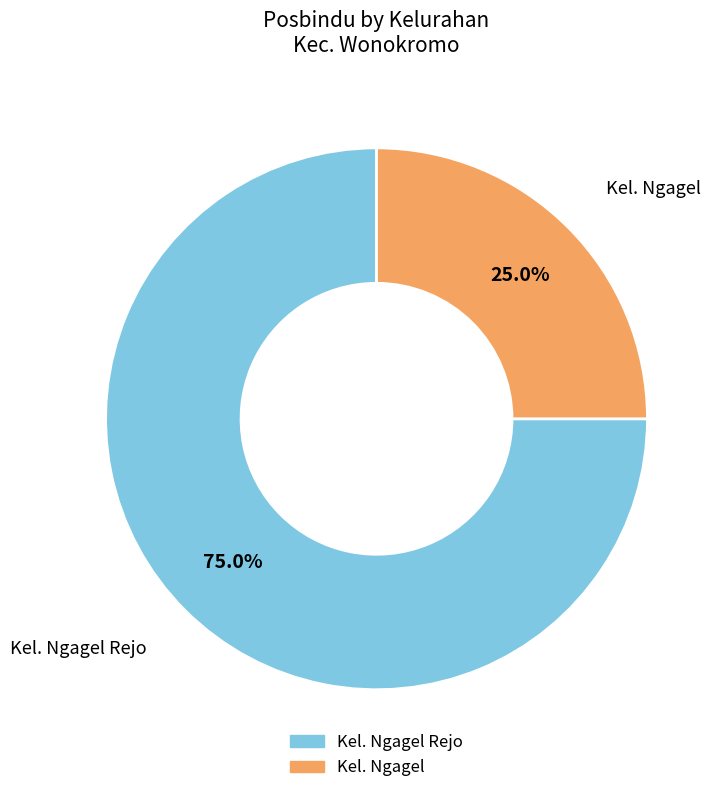

How many segments does this pie chart have?

2